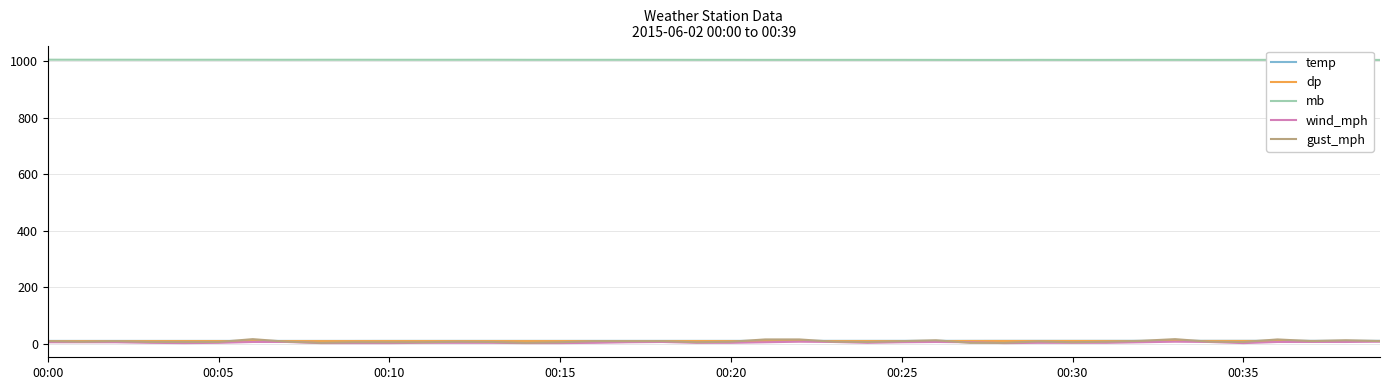

True or false: mb and temp intersect in this chart.

False